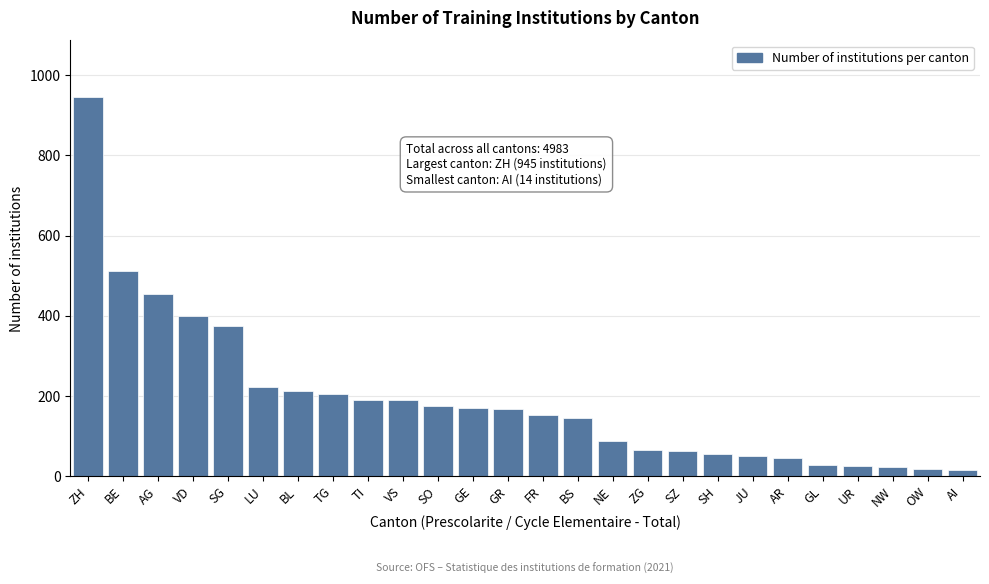

Is it true that the value at JU is 50?

True